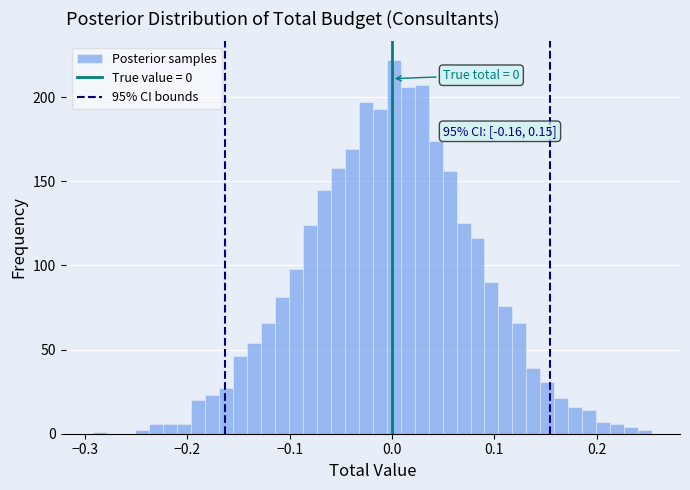

Around what value on the x-axis is the tallest bar? Give the approximate position of its centre, as read against the axis.

0.00